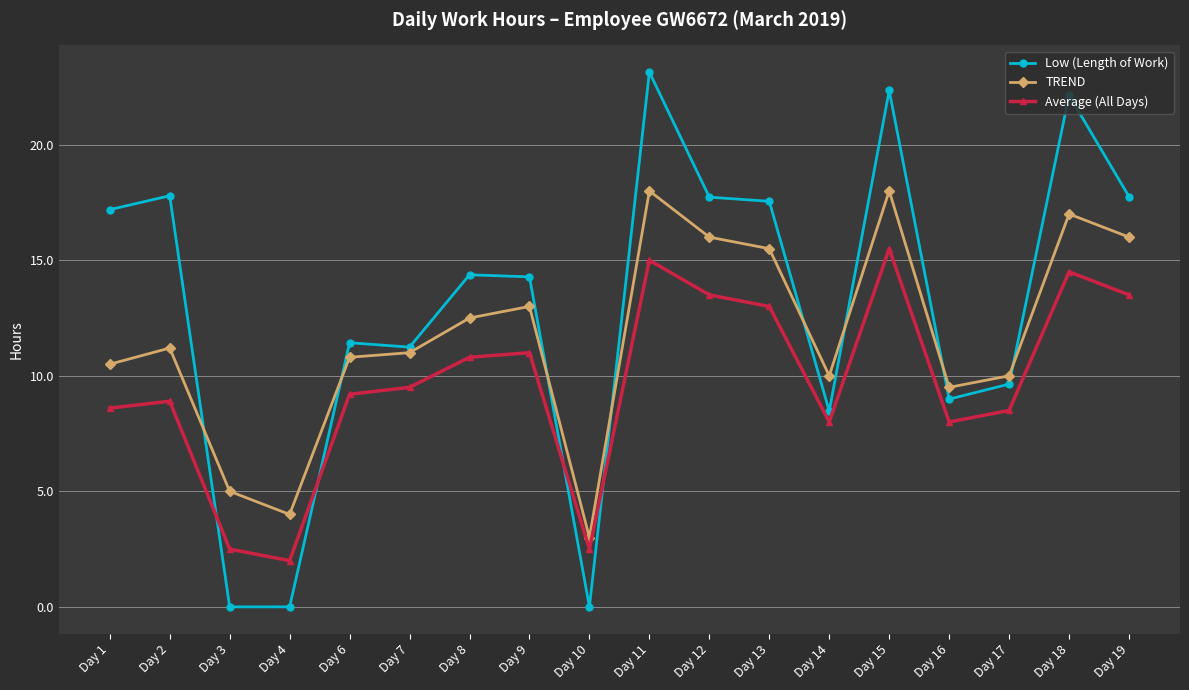

How many interior local valleys does the Average (All Days) series have?

4